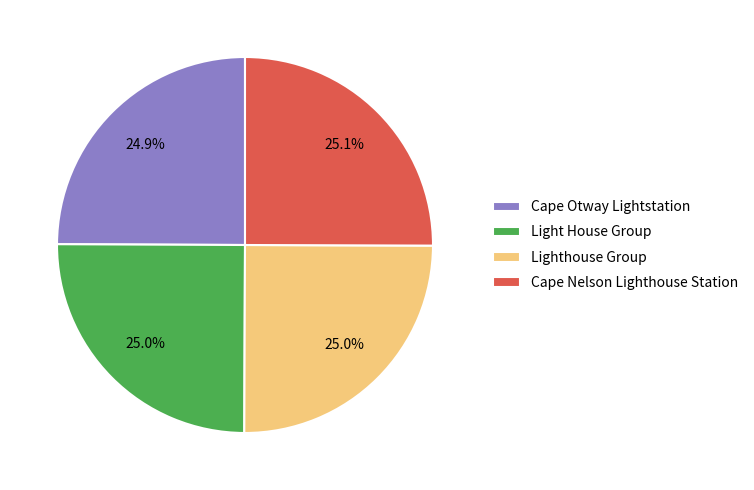

How much of the chart is everything except Light House Group?

75.0%